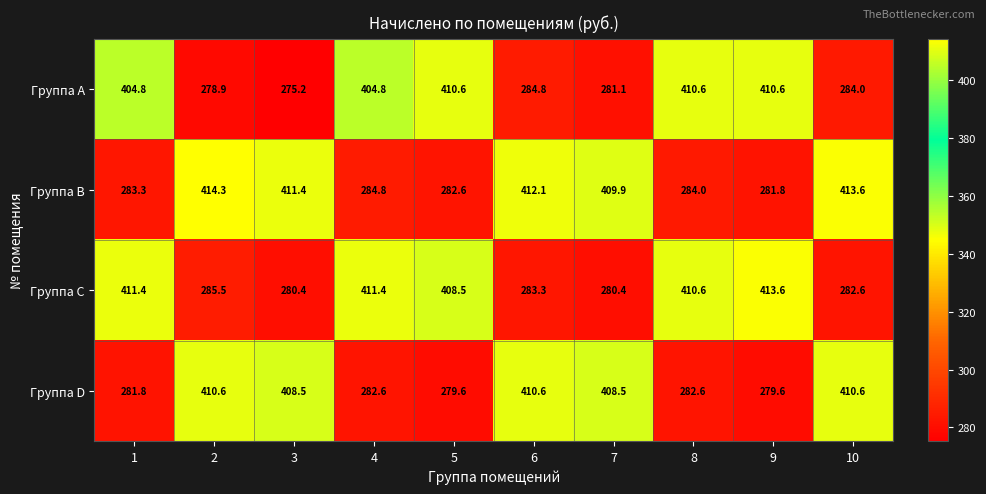

Count the number of categories in the chart.

10